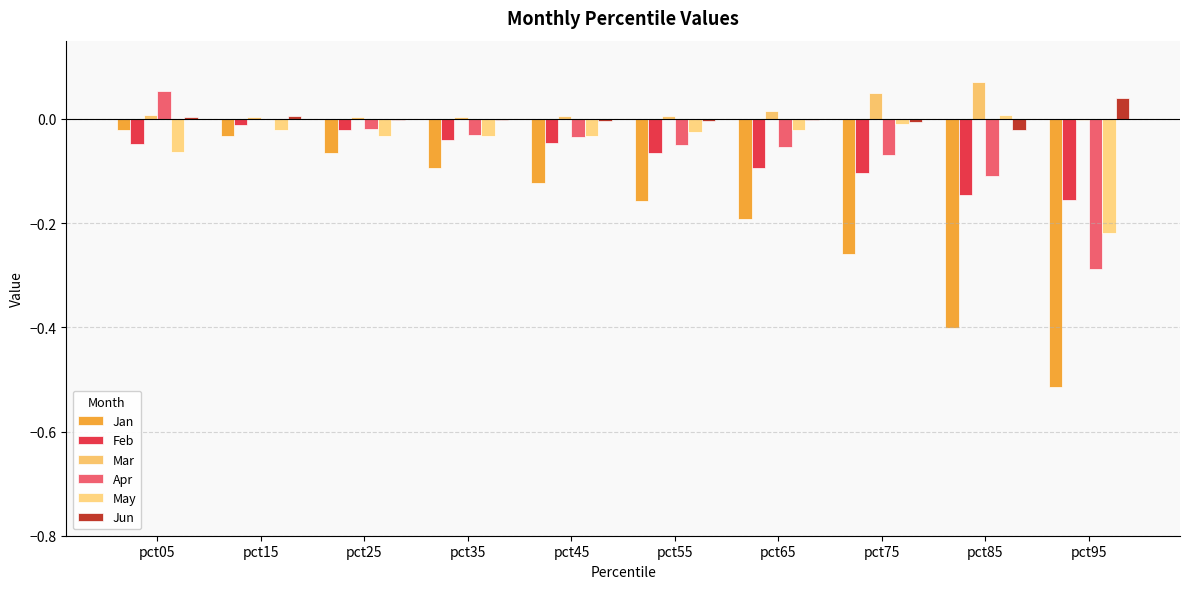

How many positive values does the May series have?

1